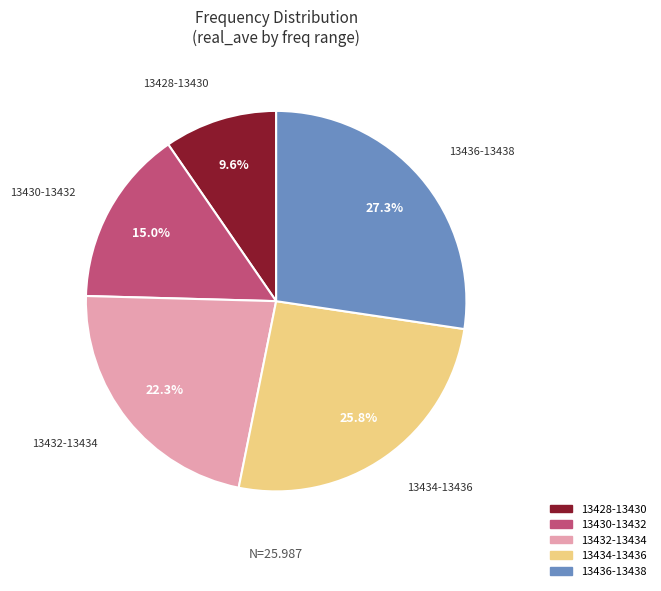

Is there a majority slice in this chart?

No